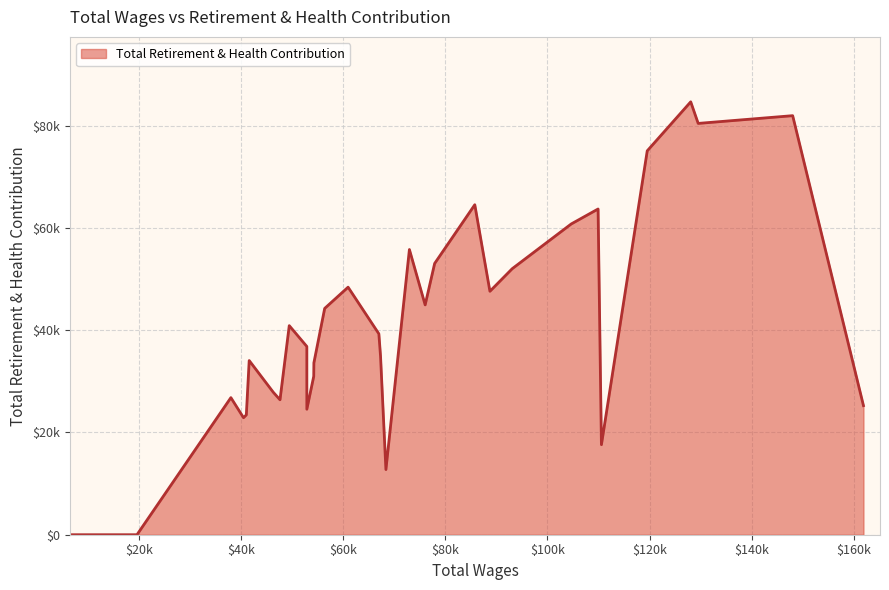

What is the difference between the maximum and minimum values?

84659